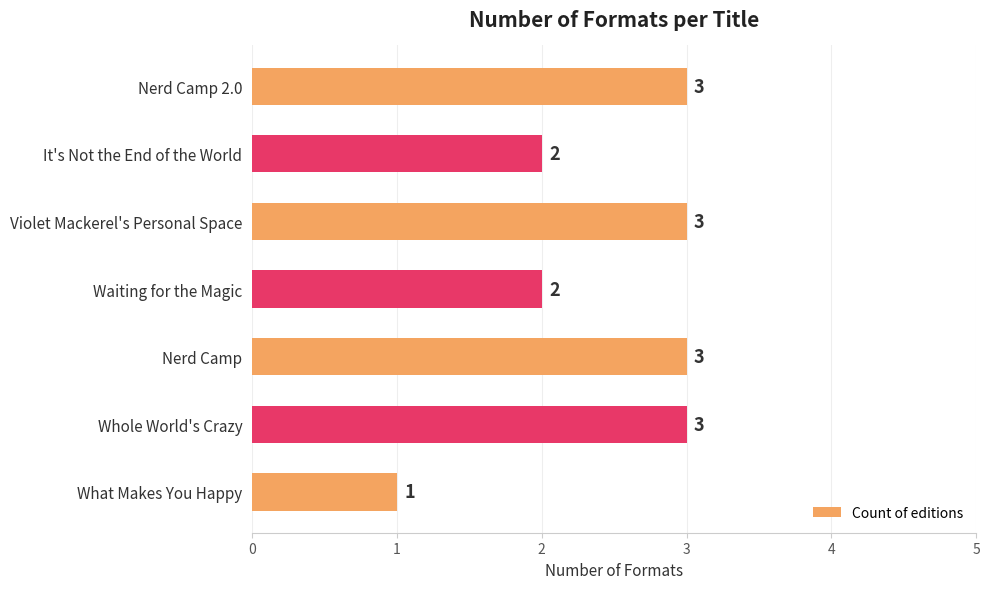

What is the approximate value at Nerd Camp 2.0?

3